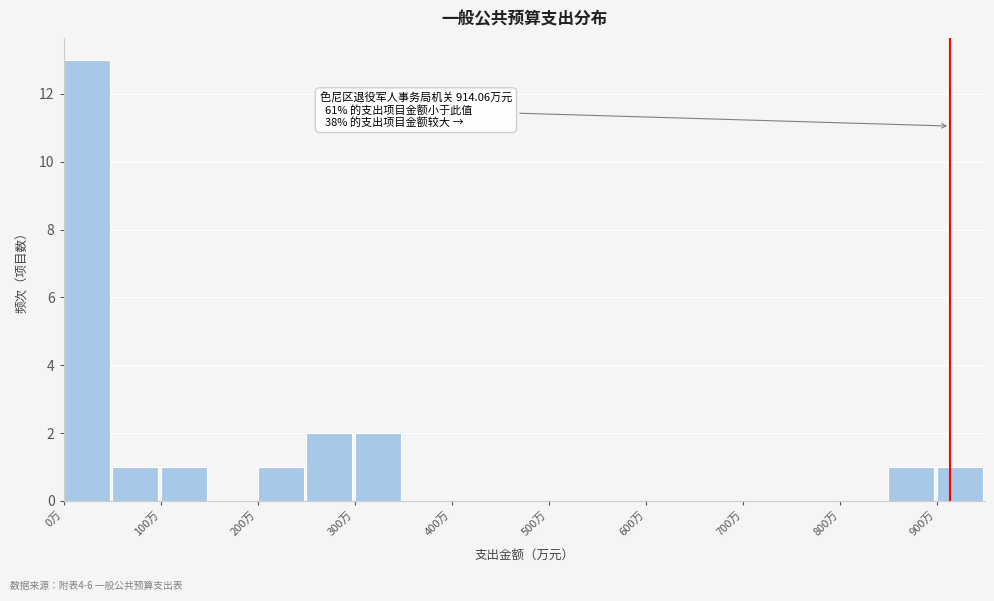

Over which range of the x-axis is the bar tallest?

0 to 50